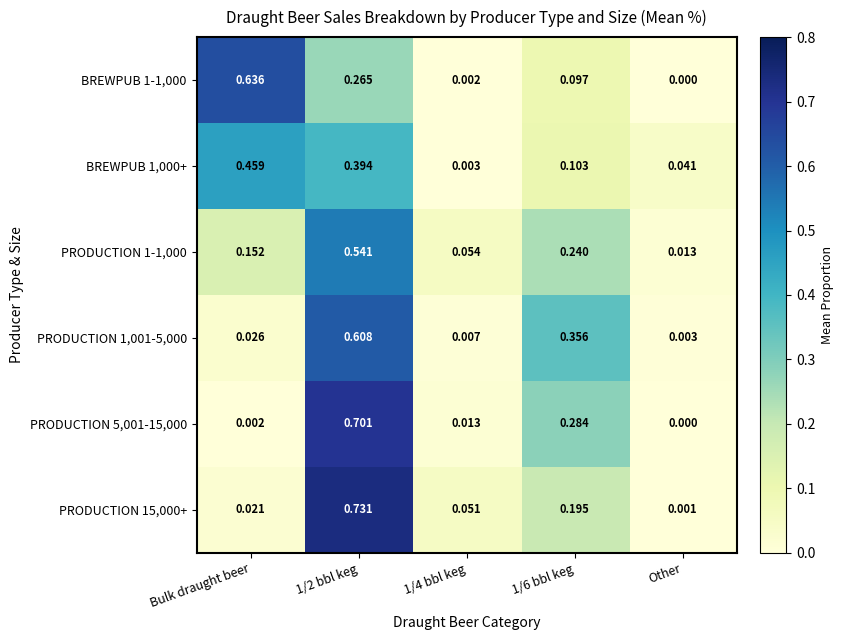

Is the value of BREWPUB 1-1,000 at 1/6 bbl keg greater than the value of PRODUCTION 1,001-5,000 at 1/6 bbl keg?

No